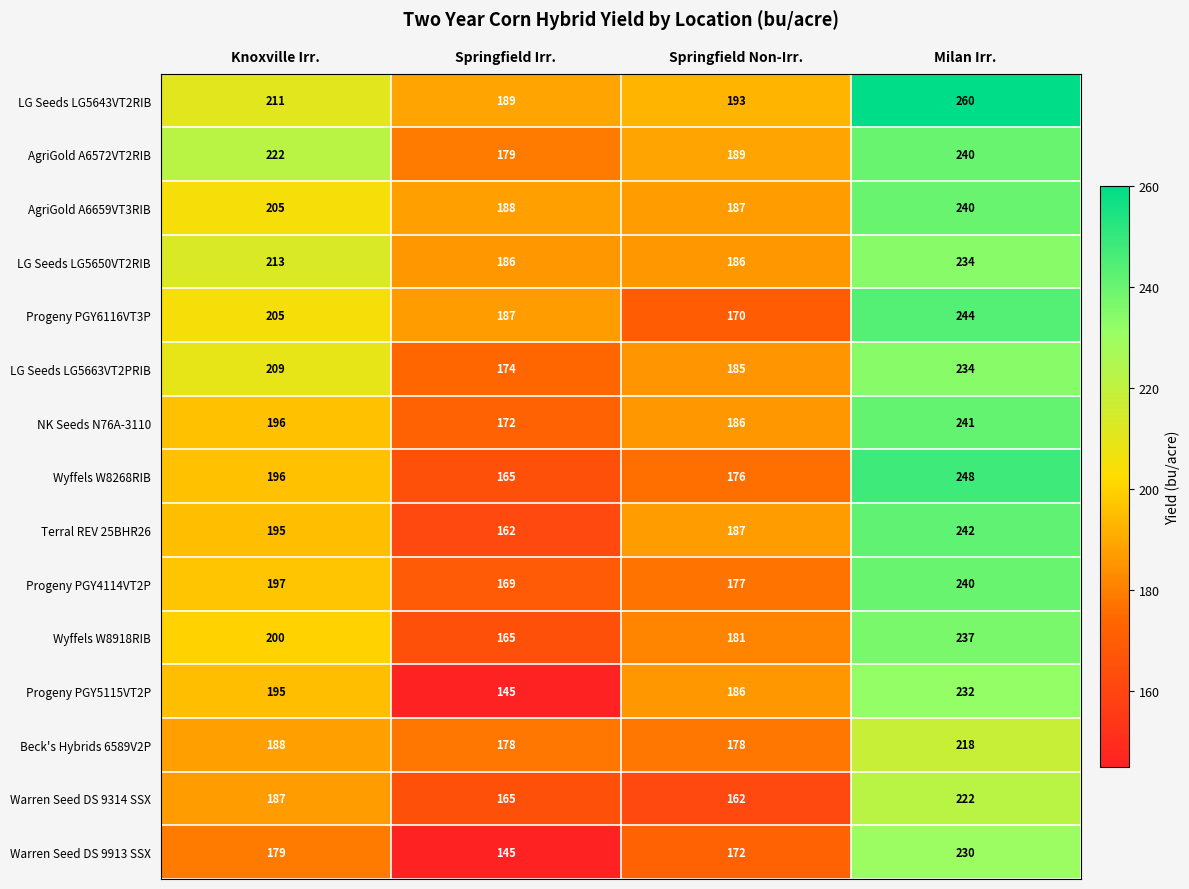

Read the Wyffels W8918RIB value at Springfield Non-Irr..

181